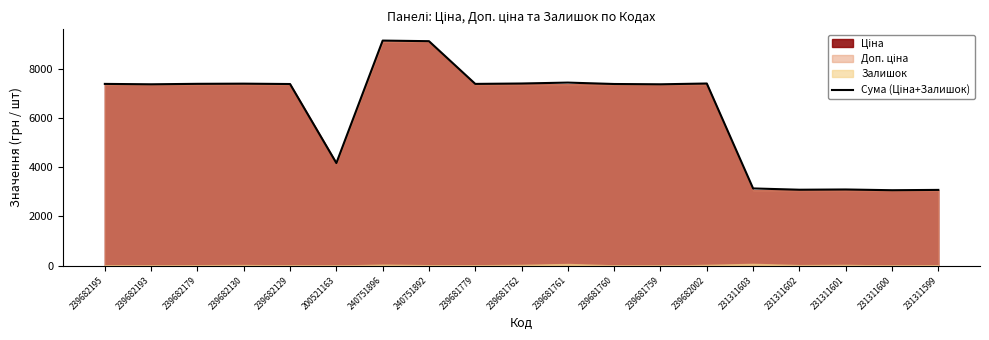

Read the value at 239681761.

7429.2